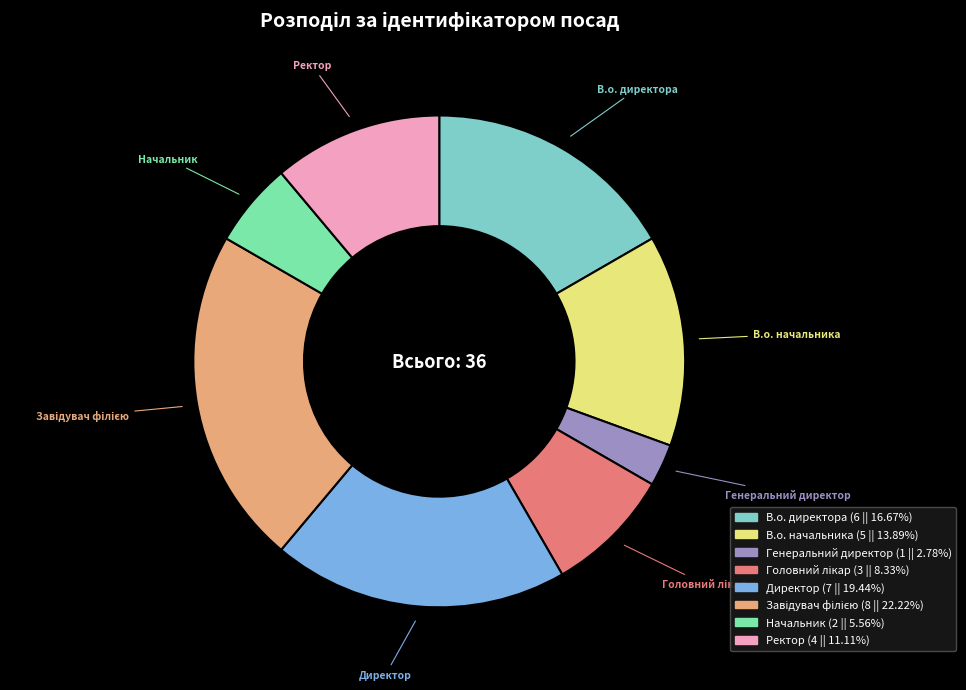

Do Начальник and В.о. начальника together represent more than half of the pie?

No